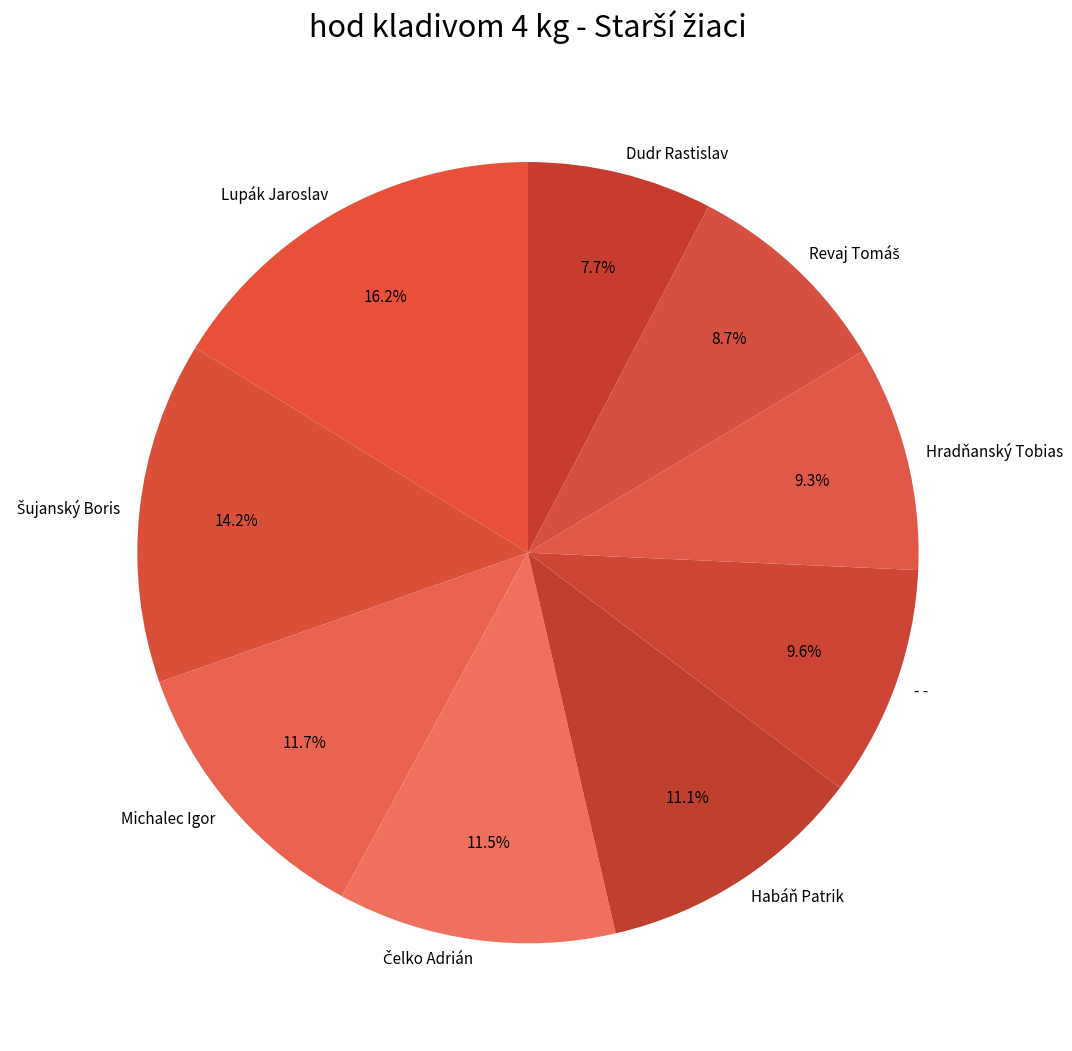

Which category has the smallest portion of the pie?

Dudr Rastislav